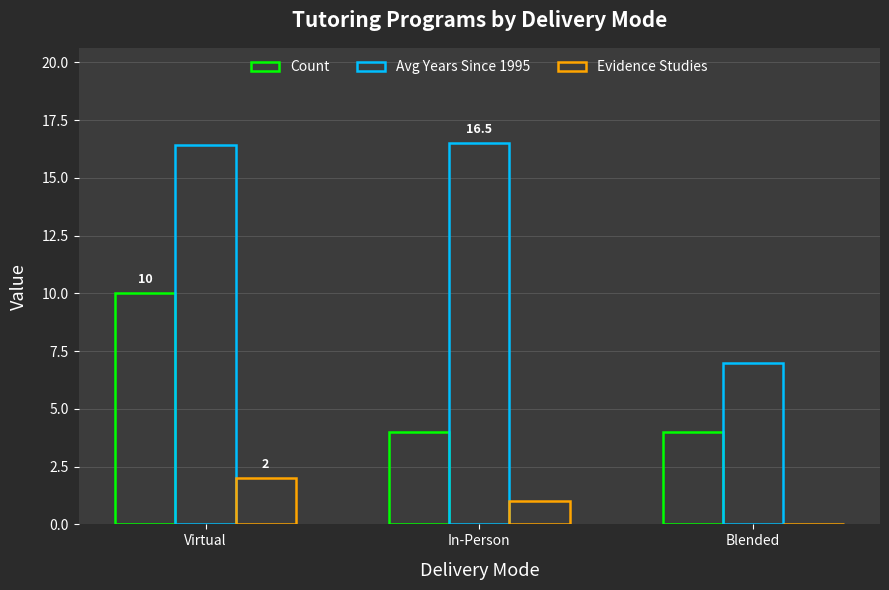

Rank the categories by Avg Years Since 1995 value from highest to lowest.

In-Person, Virtual, Blended